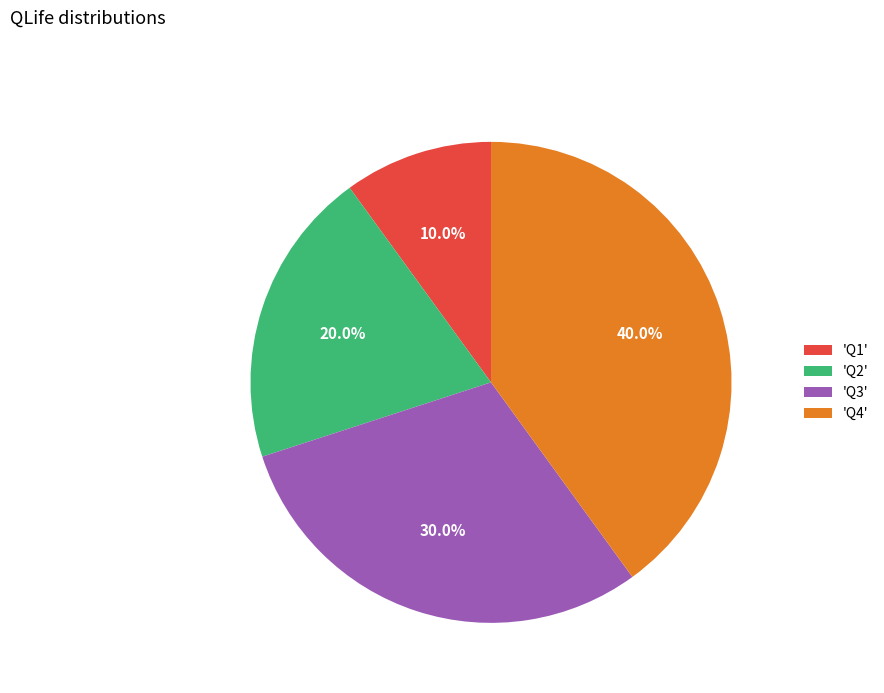

Rank the categories by value from lowest to highest.

'Q1', 'Q2', 'Q3', 'Q4'